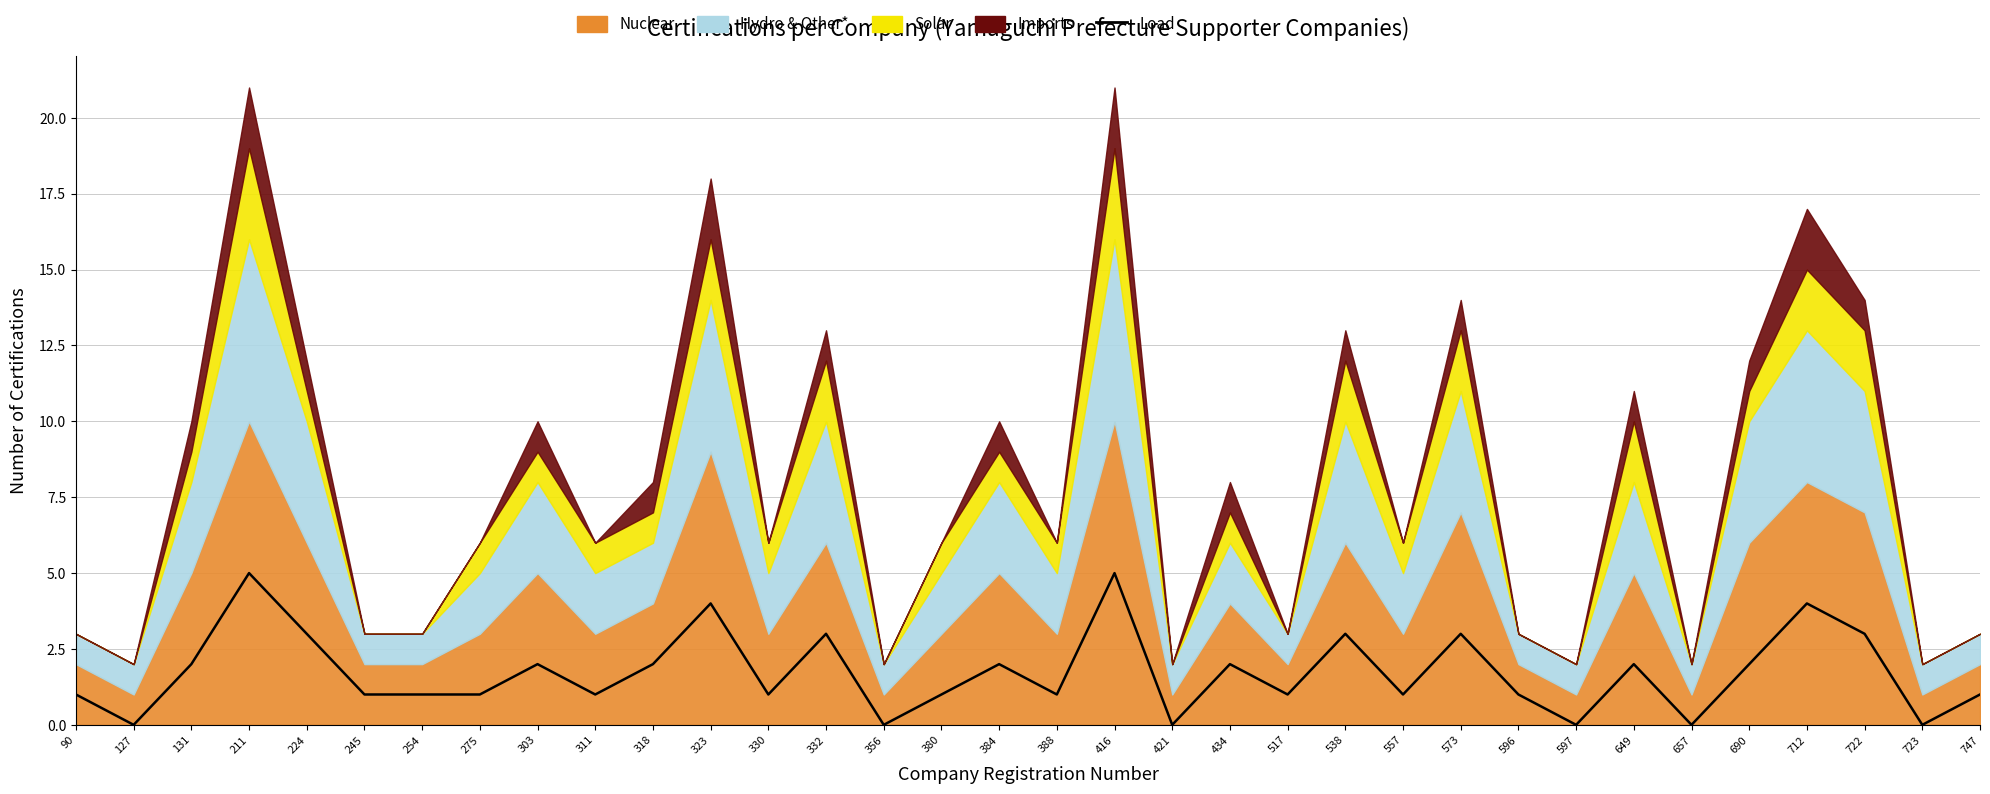

At which label does the data first exceed 1?

131